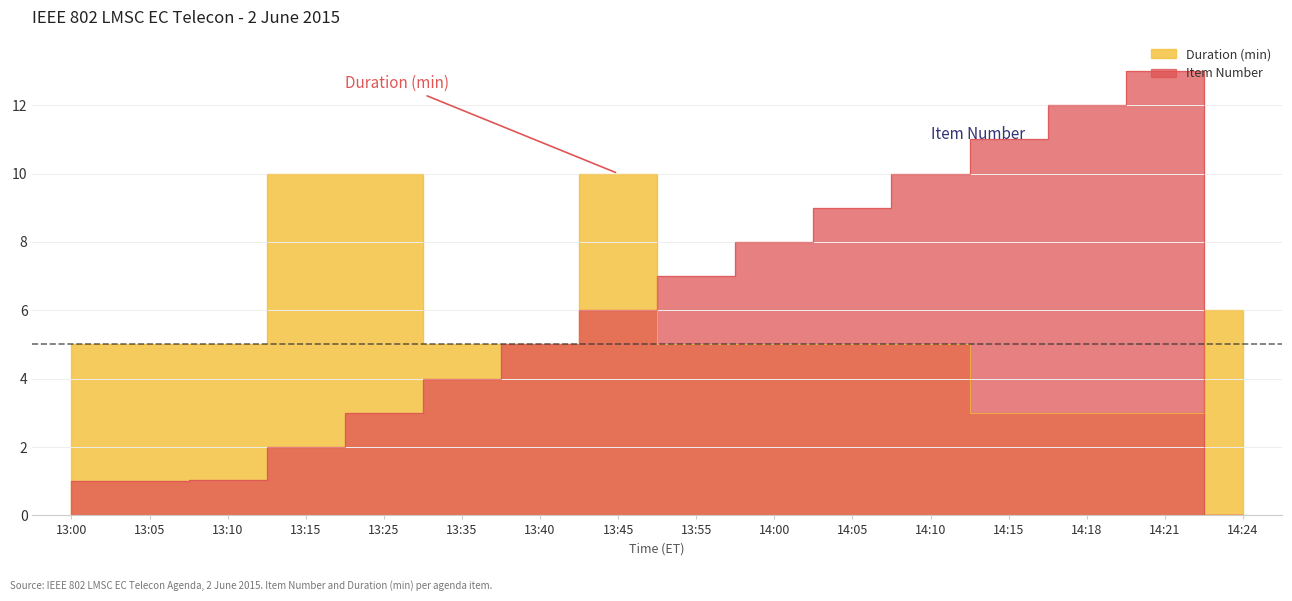

At which category is the sum across all series the highest?

13:45